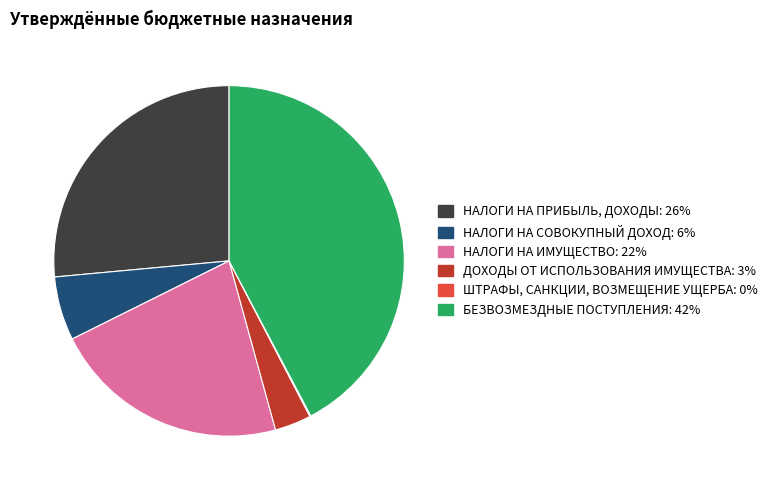

Which category has the biggest portion of the pie?

БЕЗВОЗМЕЗДНЫЕ ПОСТУПЛЕНИЯ